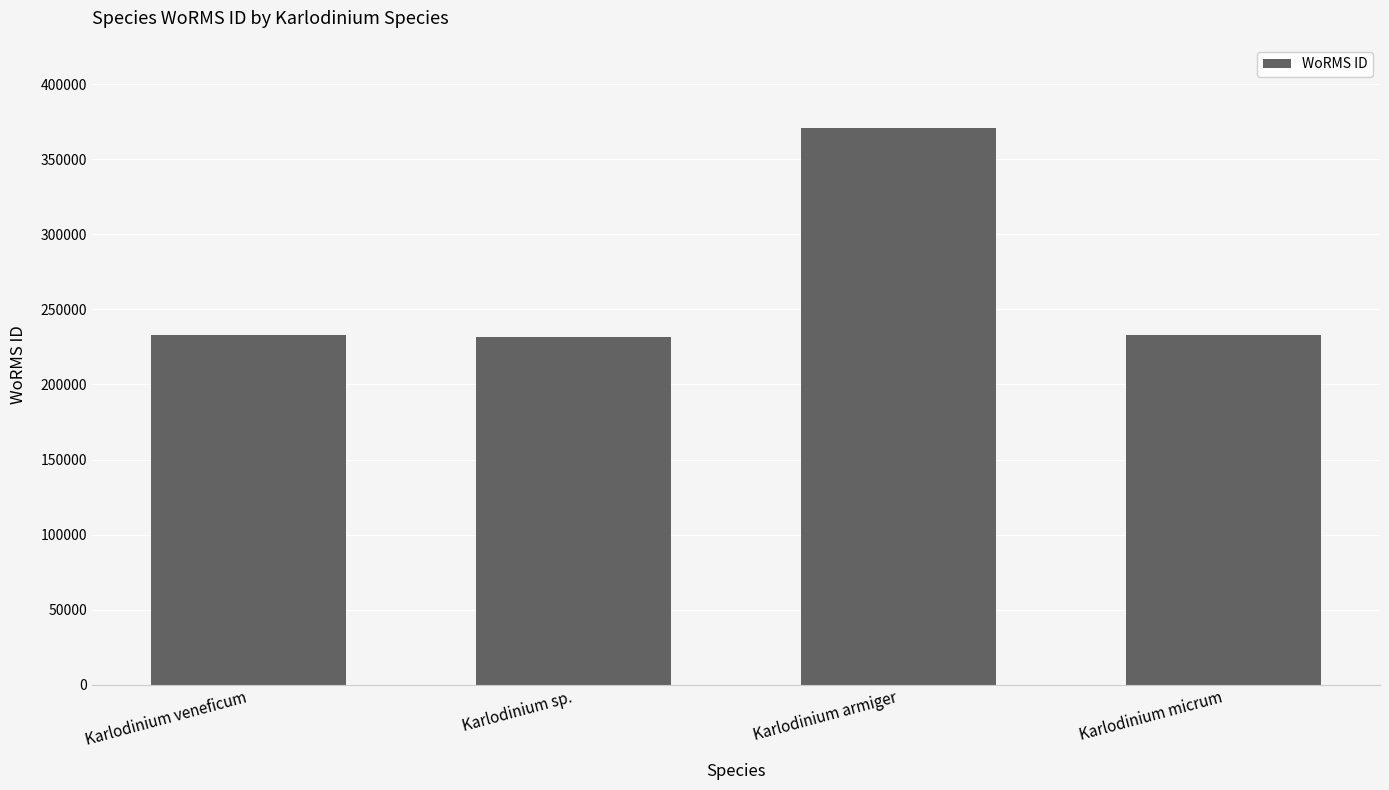

True or false: the data shows 62856 at Karlodinium veneficum.

False